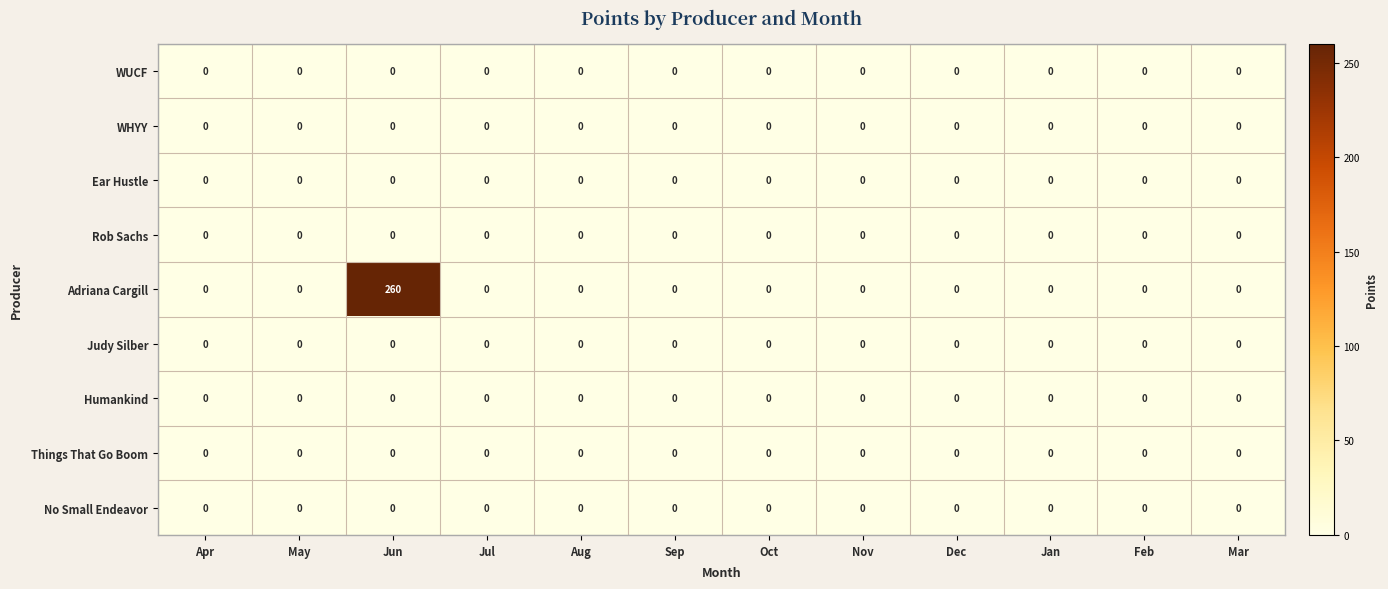

What is the average value of the Adriana Cargill series?

22